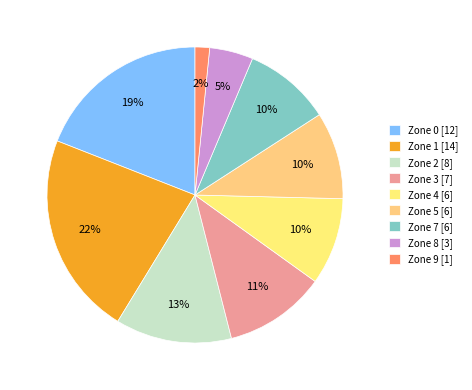

What is the smallest slice in the pie chart?

Zone 9